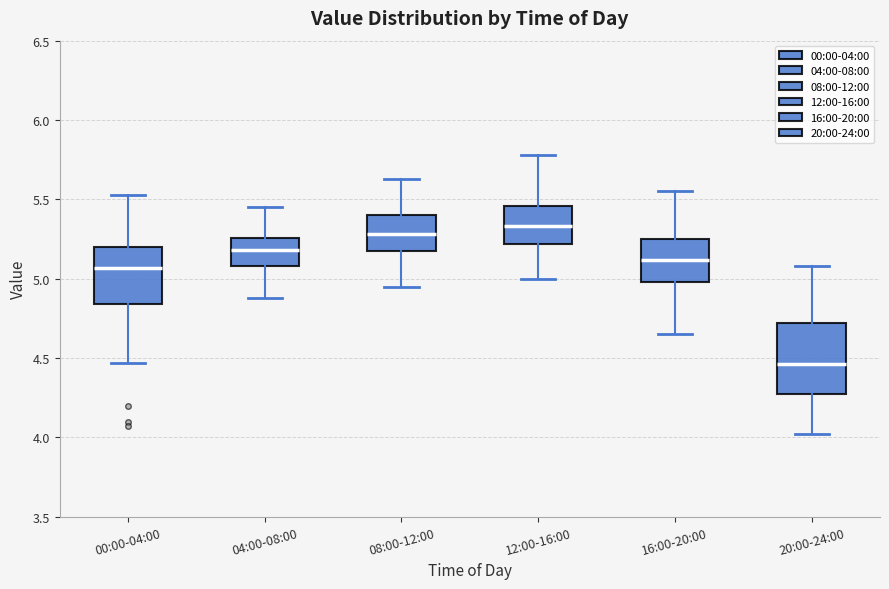

Where does the upper whisker of the box for 16:00-20:00 end on the y-axis? The values are not printed on the chart, so give them approximately, as read against the axis.

5.55